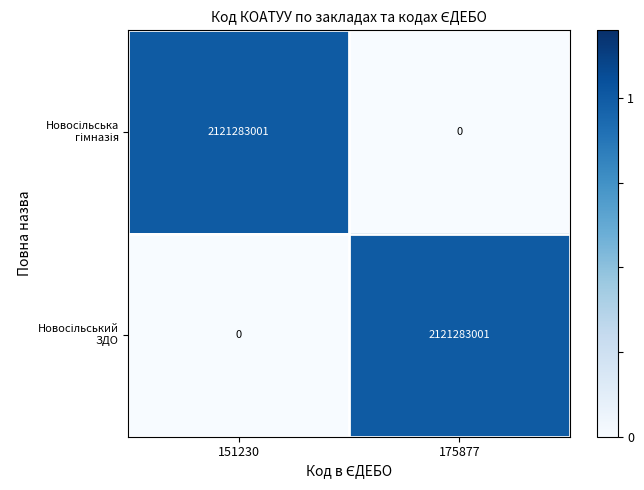

Count the number of data series in this chart.

2